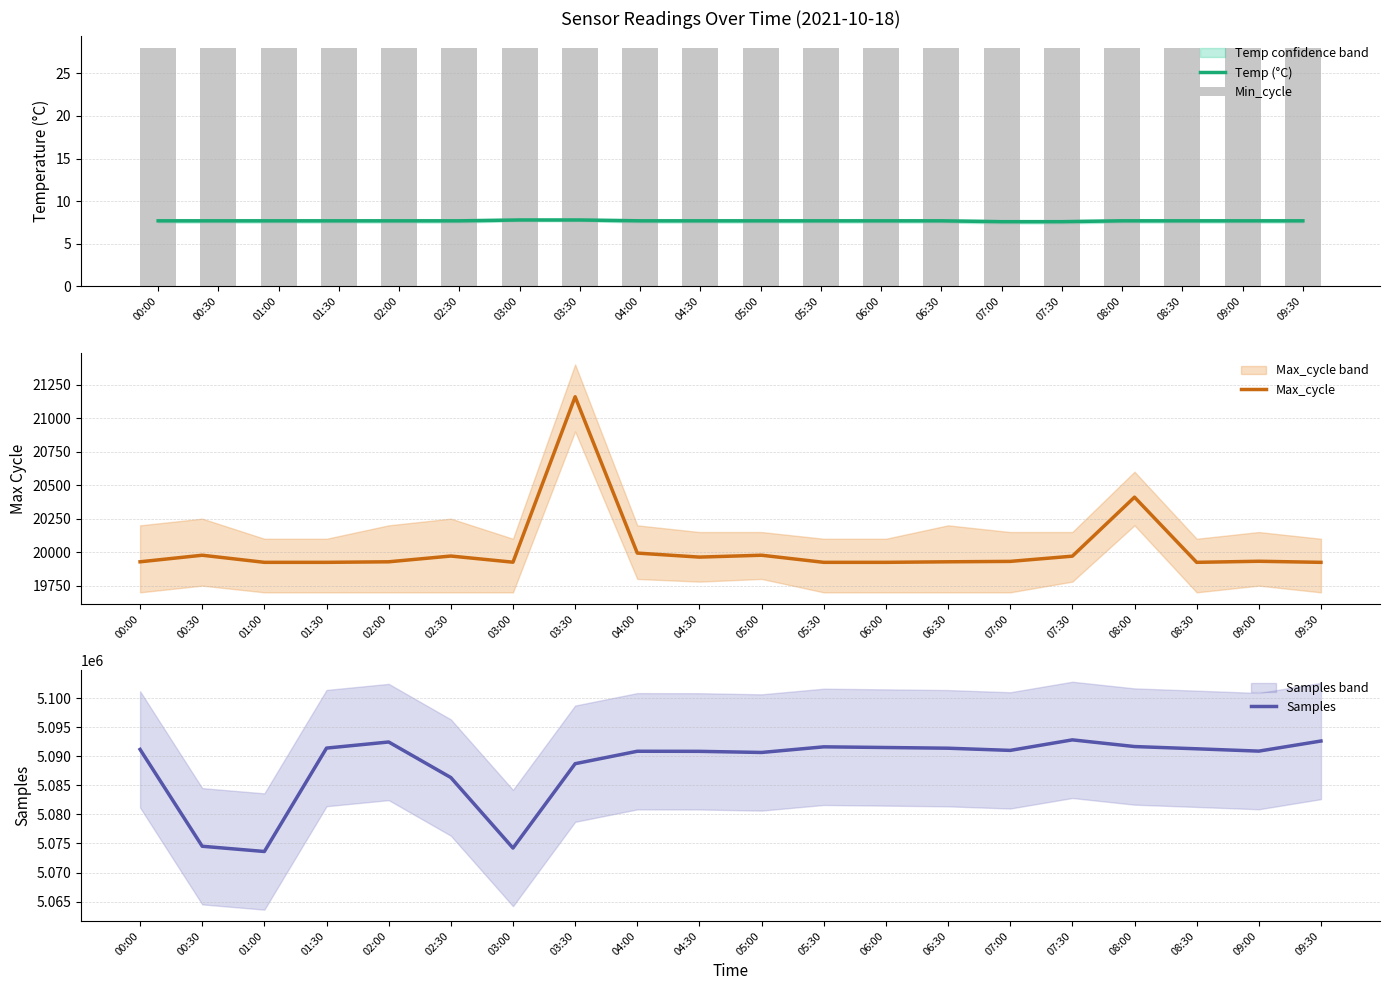

What is the spread (max minus min) of values at 07:00?

5090999.4